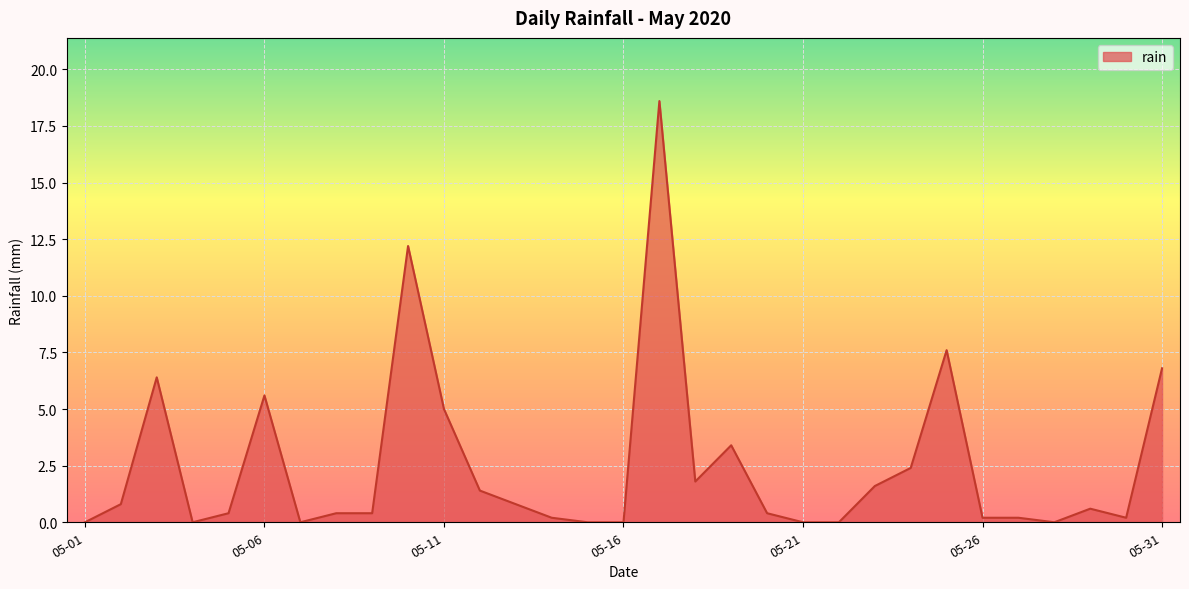

How many lines are shown in the chart?

1